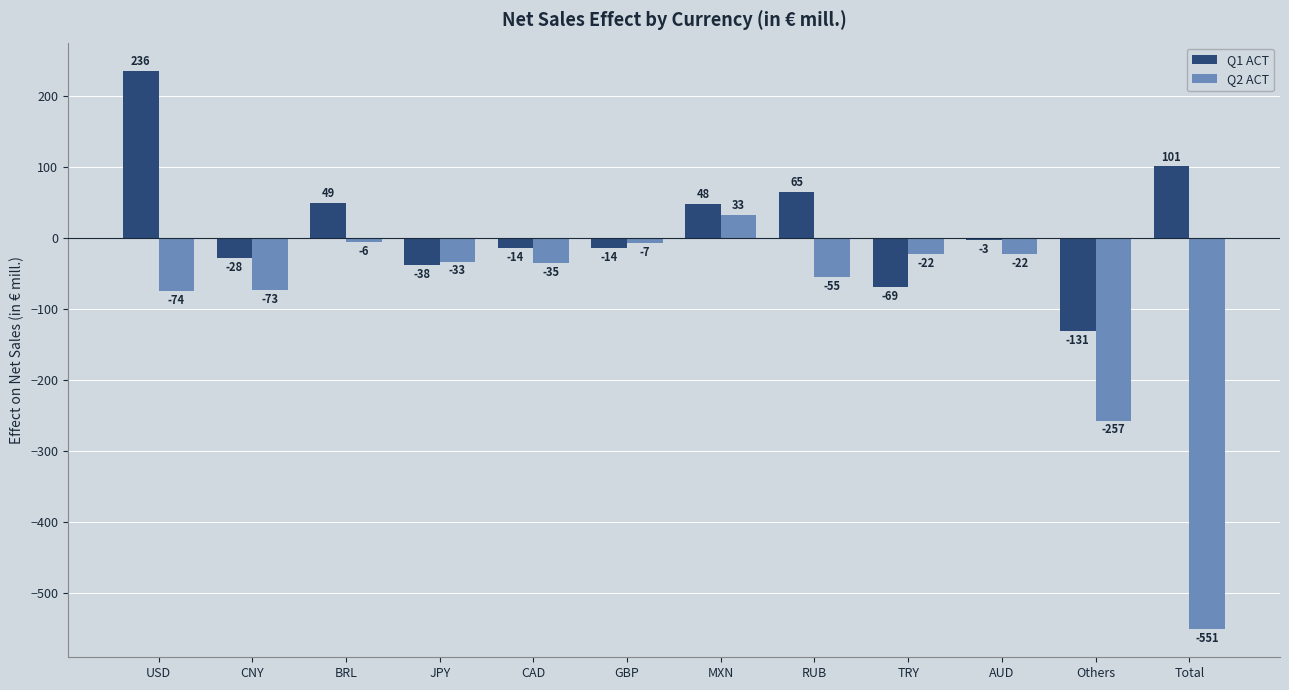

What is the minimum value for Q1 ACT?

-131